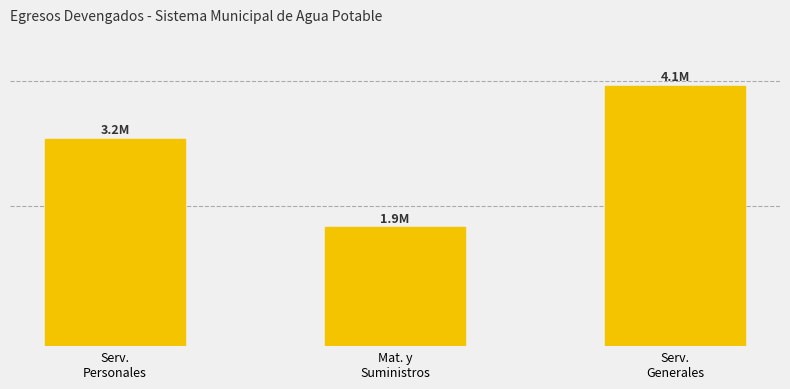

Reading left to right, transcribe all the data shown in this chart.

Serv.
Personales=3247067.1	Mat. y
Suministros=1864488.8	Serv.
Generales=4080642.1